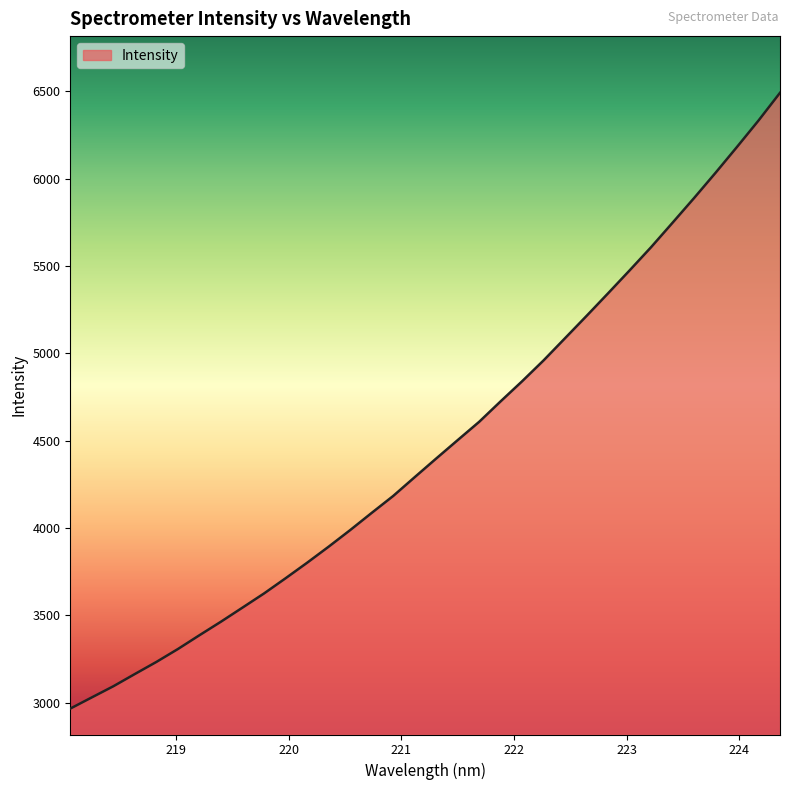

What is the minimum value shown in the chart?

2966.4